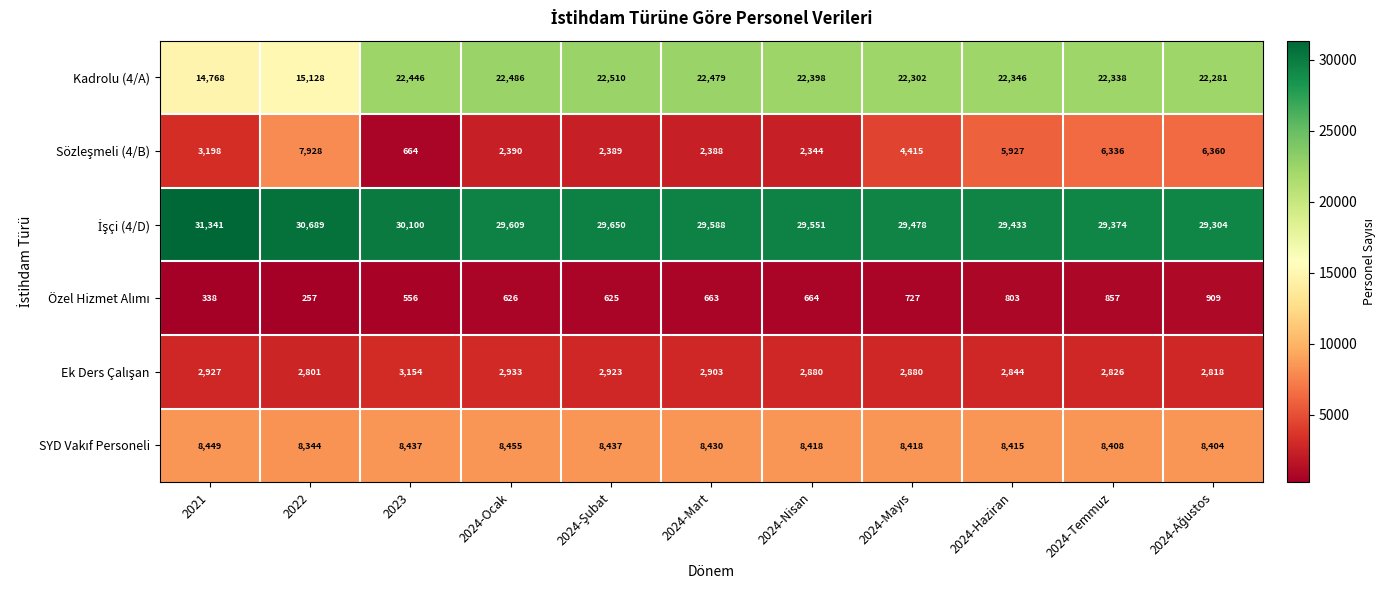

Which category has the lowest value in the Kadrolu (4/A) series?

2021